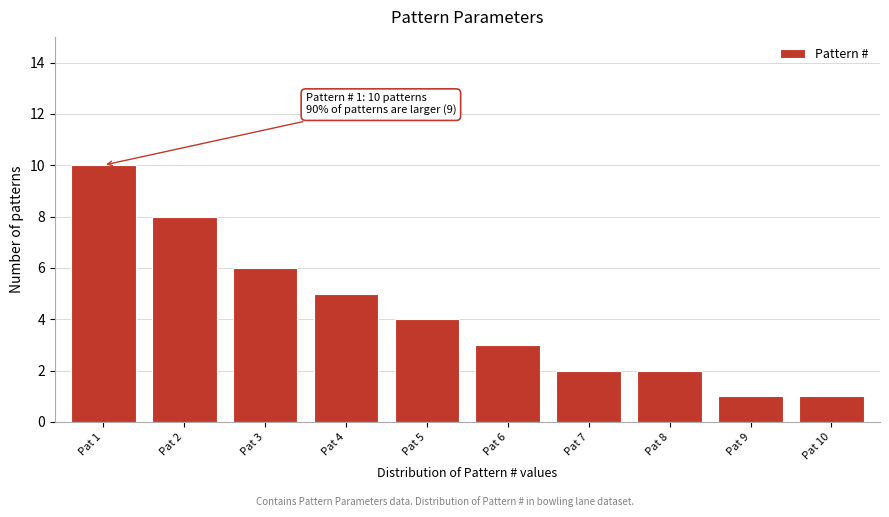

Reading right to left, transcribe all the data shown in this chart.

Pat 10=1	Pat 9=1	Pat 8=2	Pat 7=2	Pat 6=3	Pat 5=4	Pat 4=5	Pat 3=6	Pat 2=8	Pat 1=10